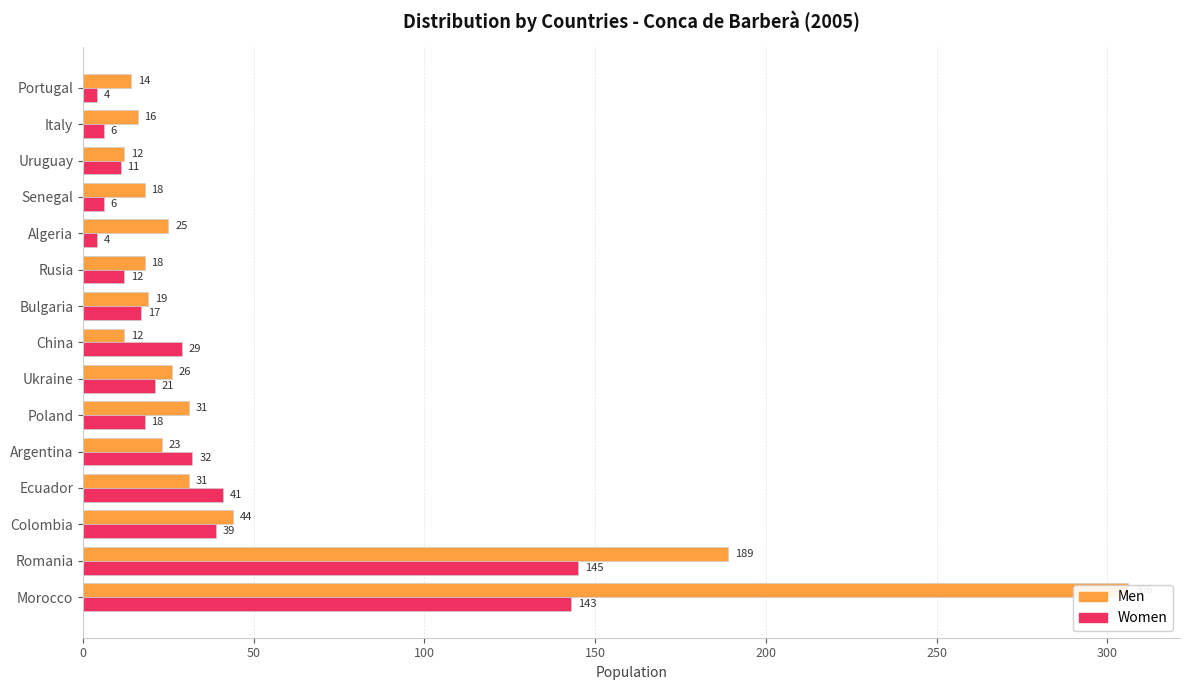

What position from the left is Uruguay?

13